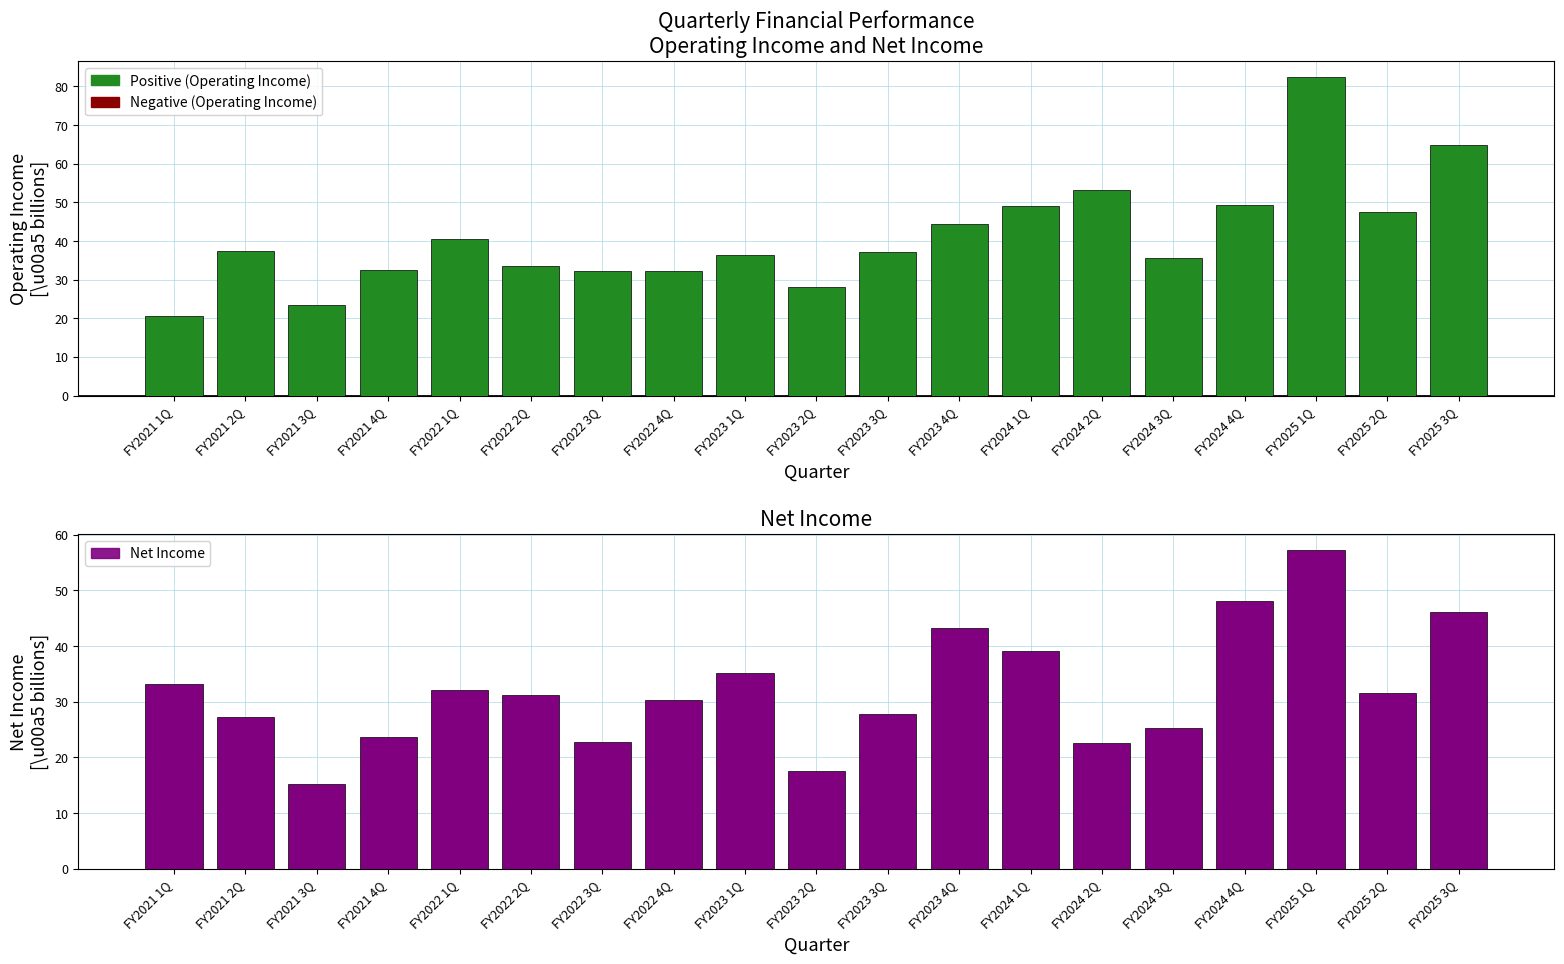

The value of Net Income at FY2024 3Q is 25.3. True or false?

True